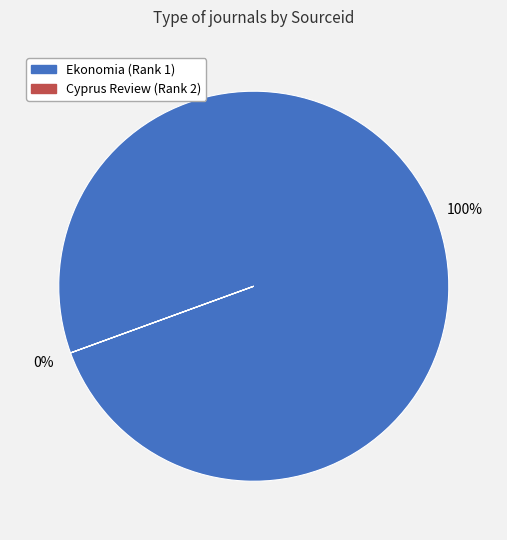

To the nearest percent, what is the difference between the Cyprus Review (Rank 2) and Ekonomia (Rank 1) slice percentages?

100%